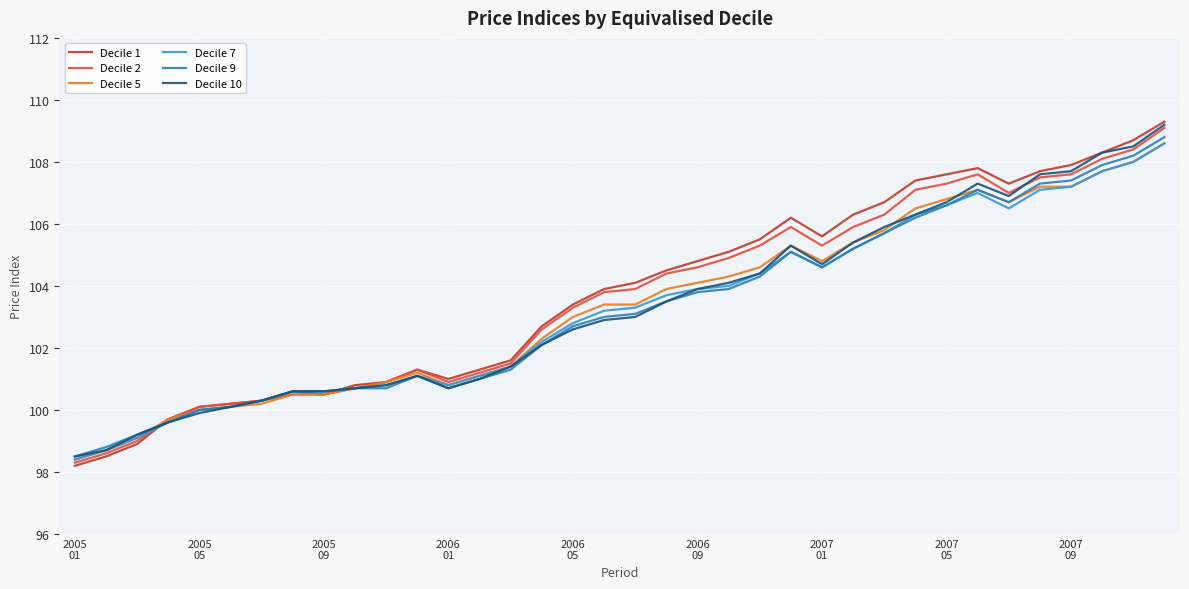

What is the maximum value for Decile 7?

108.6